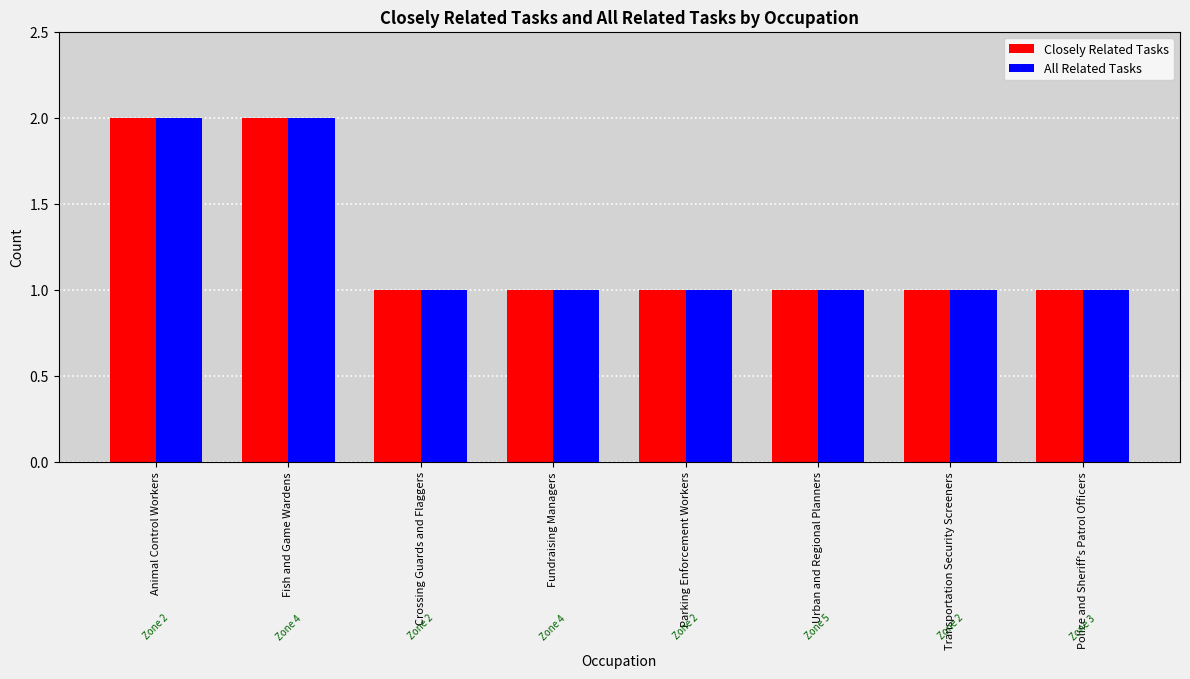

Is it true that Closely Related Tasks equals 0 at Parking Enforcement Workers?

False